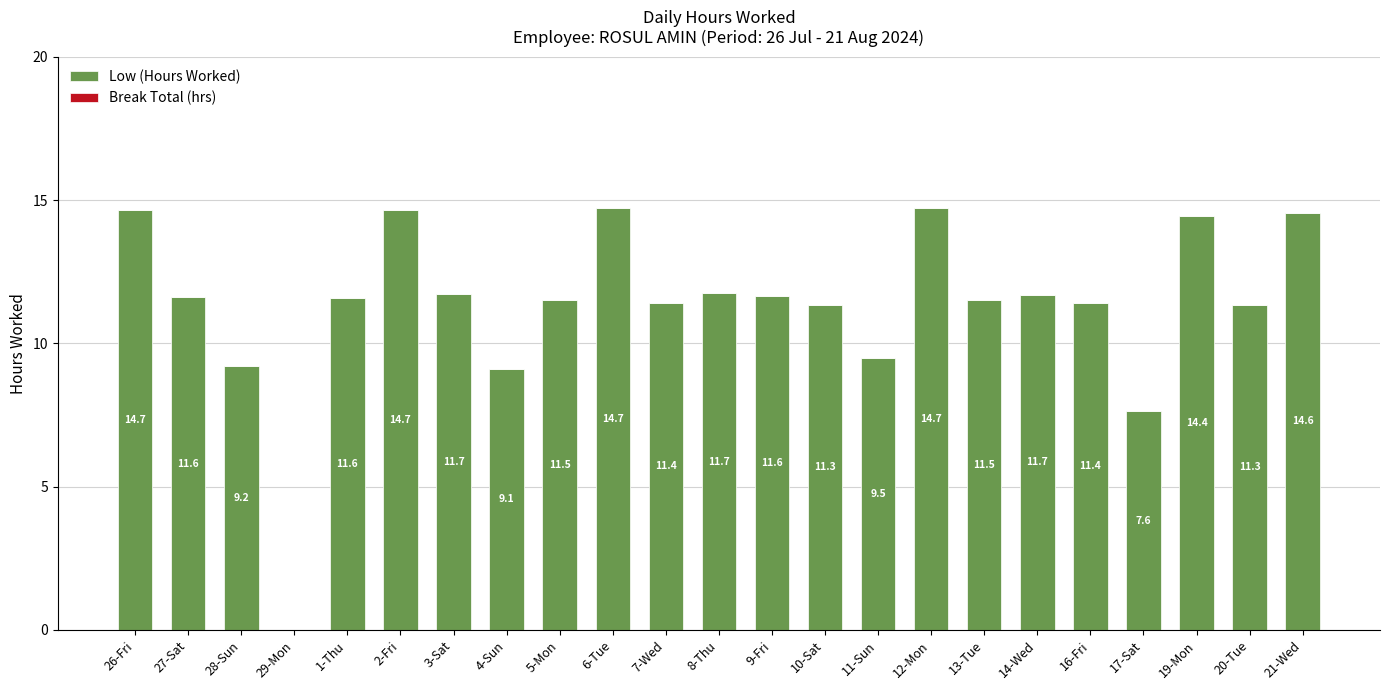

What is the change in value from 3-Sat to 12-Mon?

+3.0